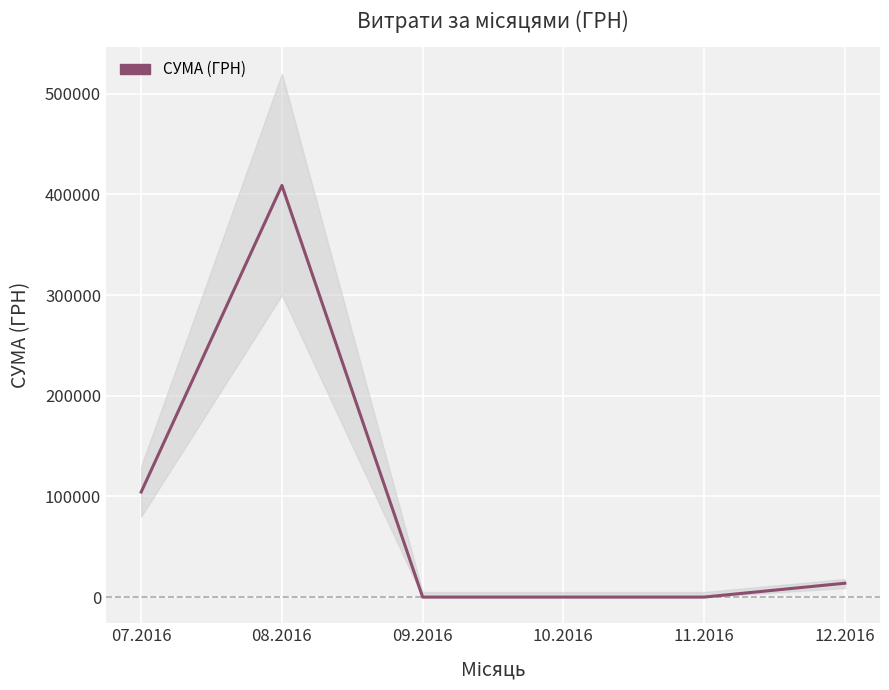

Rank the categories by value from lowest to highest.

09.2016, 10.2016, 11.2016, 12.2016, 07.2016, 08.2016